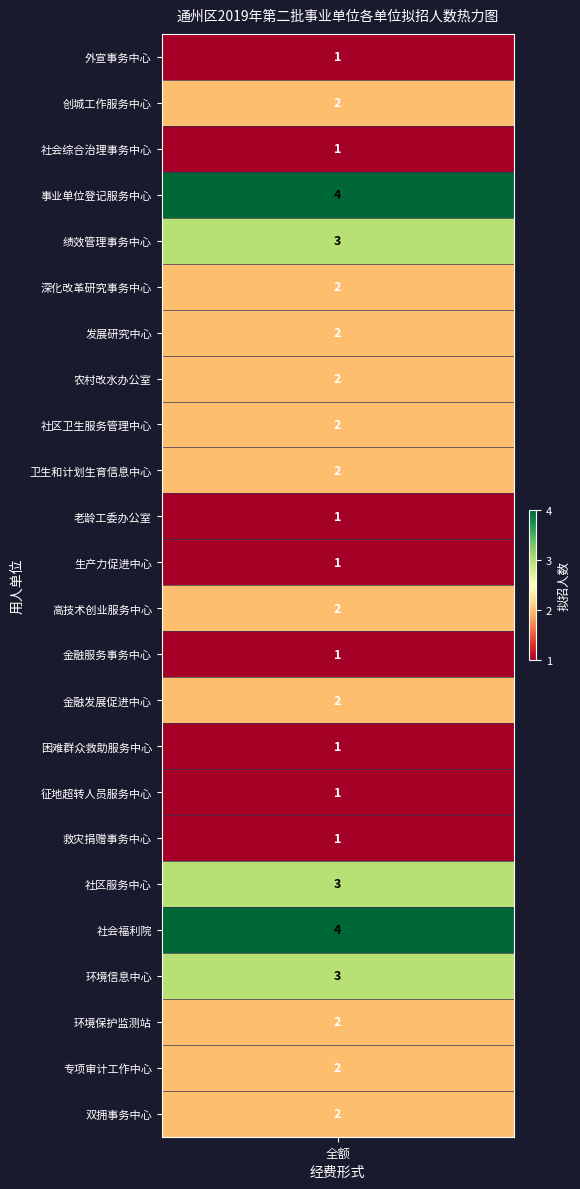

Reading left to right, extract all data points from this chart.

values=1	1=2	2=1	3=4	4=3	5=2	6=2	7=2	8=2	9=2	10=1	11=1	12=2	13=1	14=2	15=1	16=1	17=1	18=3	19=4	20=3	21=2	22=2	23=2